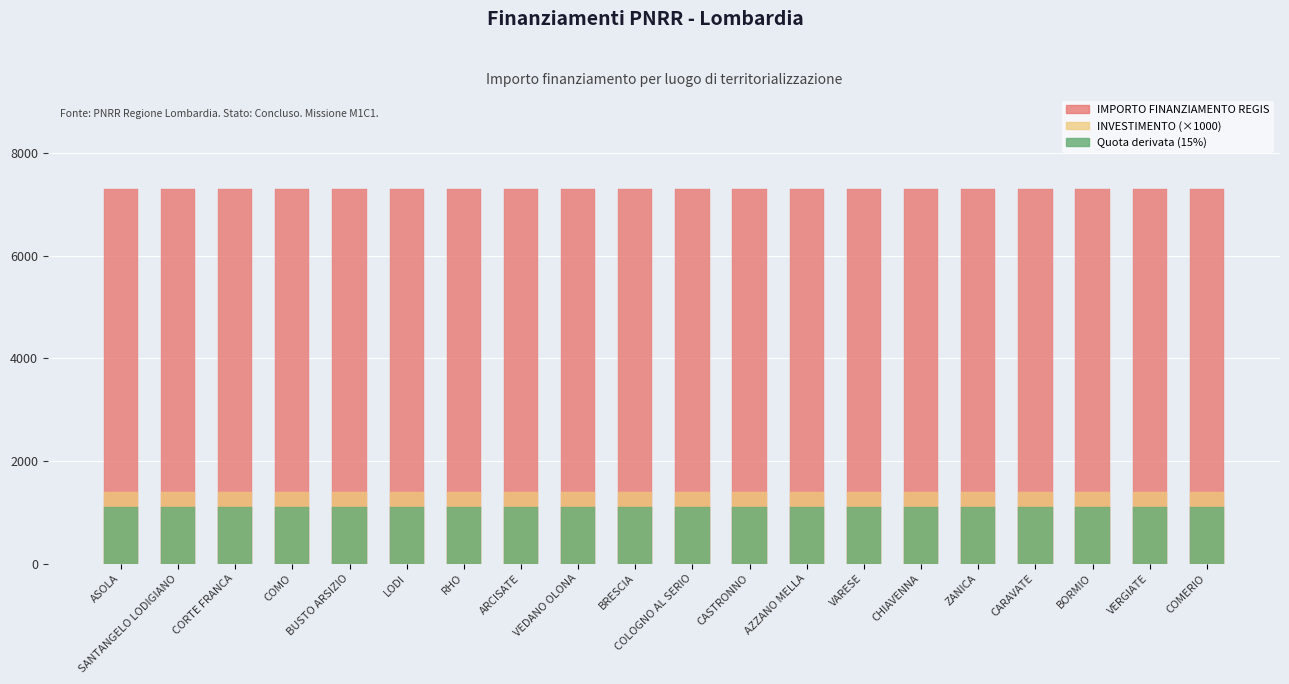

Reading right to left, extract all data points from this chart.

IMPORTO FINANZIAMENTO REGIS: COMERIO=7301.0	VERGIATE=7301.0	BORMIO=7301.0	CARAVATE=7301.0	ZANICA=7301.0	CHIAVENNA=7301.0	VARESE=7301.0	AZZANO MELLA=7301.0	CASTRONNO=7301.0	COLOGNO AL SERIO=7301.0	BRESCIA=7301.0	VEDANO OLONA=7301.0	ARCISATE=7301.0	RHO=7301.0	LODI=7301.0	BUSTO ARSIZIO=7301.0	COMO=7301.0	CORTE FRANCA=7301.0	SANTANGELO LODIGIANO=7301.0	ASOLA=7301.0
INVESTIMENTO (×1000): COMERIO=1400.0	VERGIATE=1400.0	BORMIO=1400.0	CARAVATE=1400.0	ZANICA=1400.0	CHIAVENNA=1400.0	VARESE=1400.0	AZZANO MELLA=1400.0	CASTRONNO=1400.0	COLOGNO AL SERIO=1400.0	BRESCIA=1400.0	VEDANO OLONA=1400.0	ARCISATE=1400.0	RHO=1400.0	LODI=1400.0	BUSTO ARSIZIO=1400.0	COMO=1400.0	CORTE FRANCA=1400.0	SANTANGELO LODIGIANO=1400.0	ASOLA=1400.0
Quota derivata (15%): COMERIO=1095.1	VERGIATE=1095.1	BORMIO=1095.1	CARAVATE=1095.1	ZANICA=1095.1	CHIAVENNA=1095.1	VARESE=1095.1	AZZANO MELLA=1095.1	CASTRONNO=1095.1	COLOGNO AL SERIO=1095.1	BRESCIA=1095.1	VEDANO OLONA=1095.1	ARCISATE=1095.1	RHO=1095.1	LODI=1095.1	BUSTO ARSIZIO=1095.1	COMO=1095.1	CORTE FRANCA=1095.1	SANTANGELO LODIGIANO=1095.1	ASOLA=1095.1